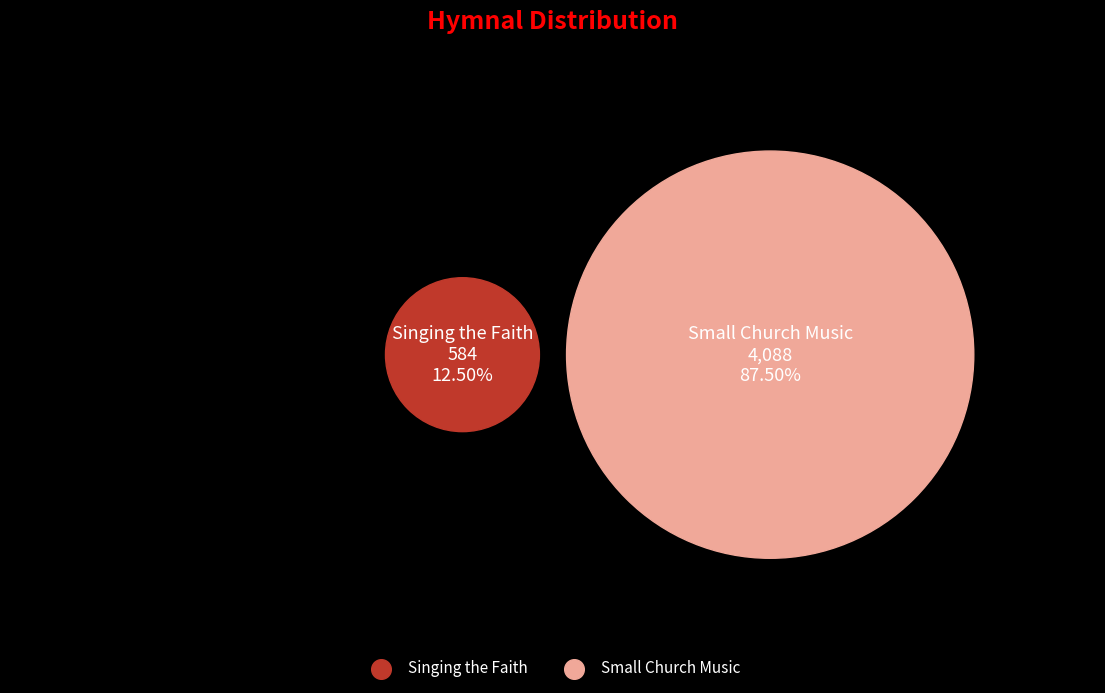

How many slices are in this pie chart?

2